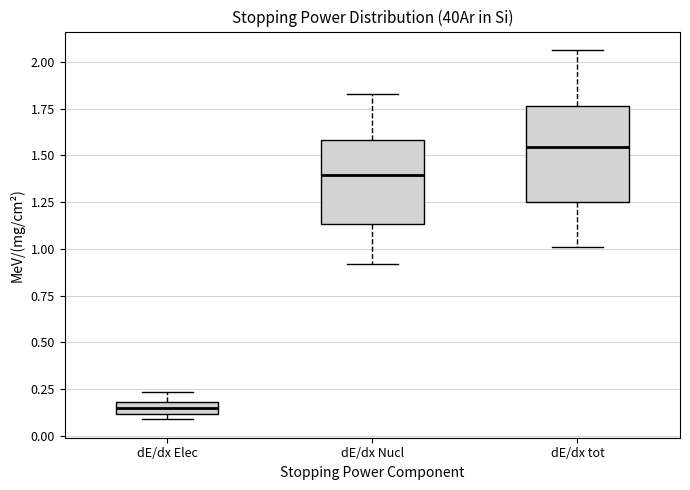

Which box's median line is the lowest?

dE/dx Elec